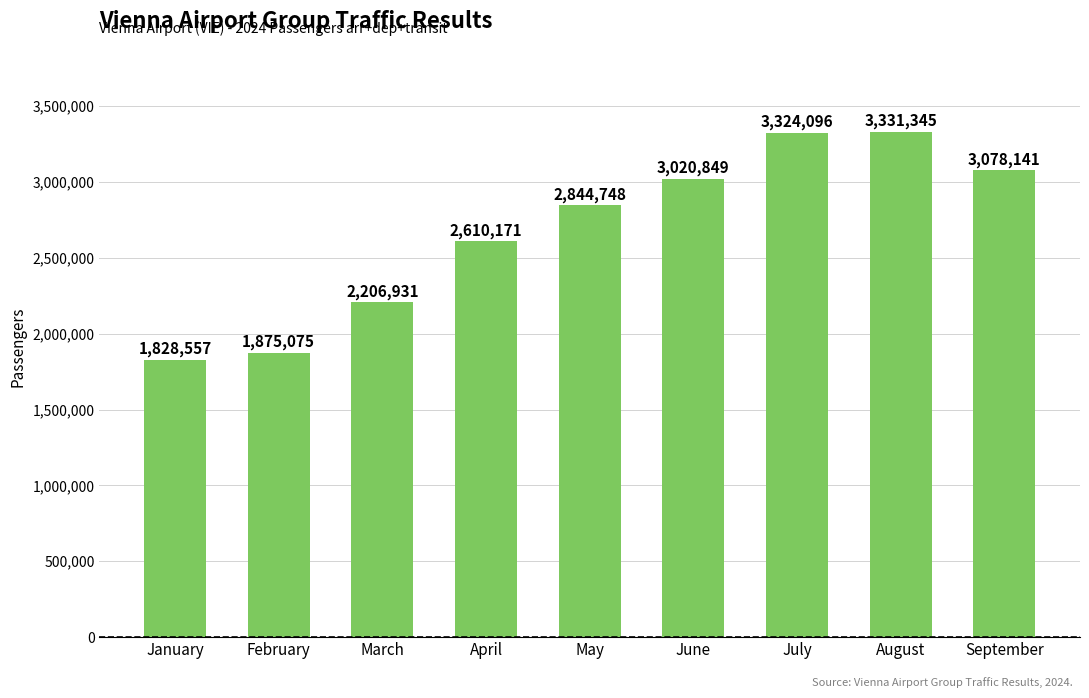

Is it true that the value at March is 2206931?

True